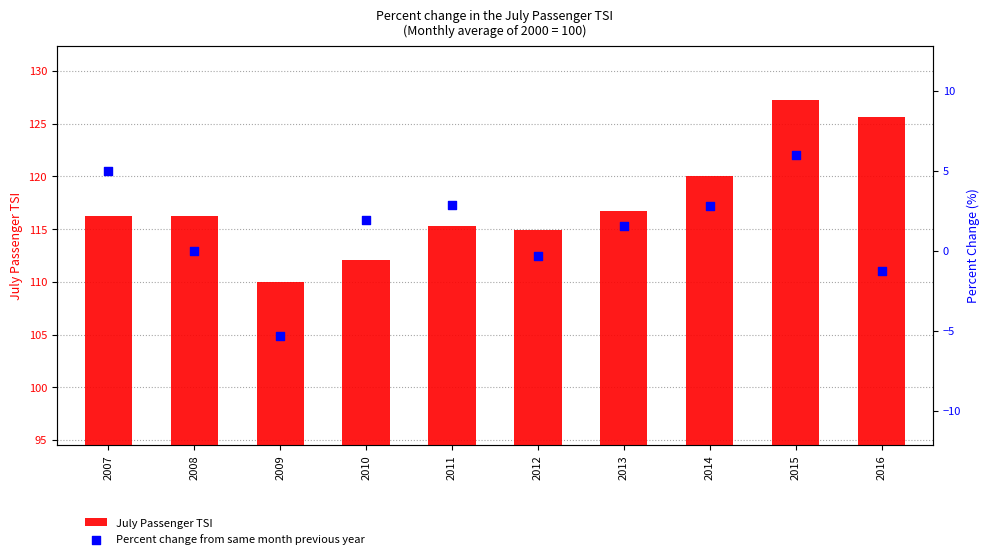

At how many categories does at least one series exceed 112?

9